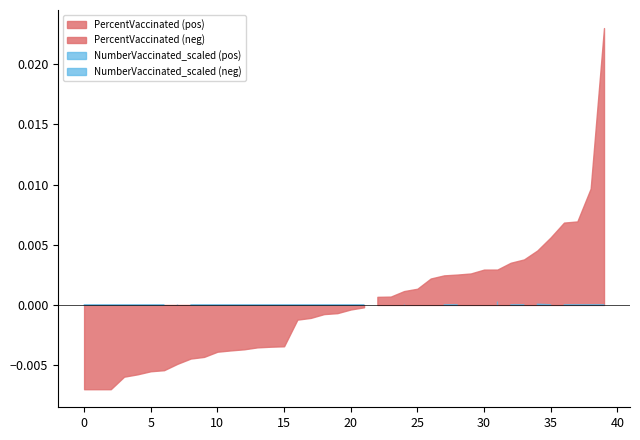

The PercentVaccinated series shows 0.0 at 33. True or false?

False